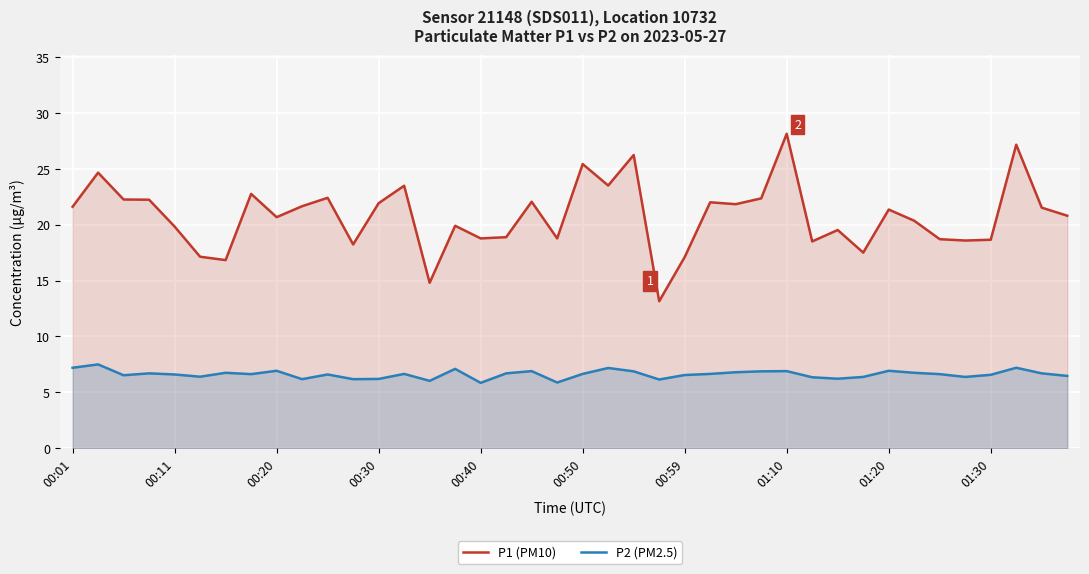

The P1 (PM10) series shows 21.6 at 23. True or false?

False